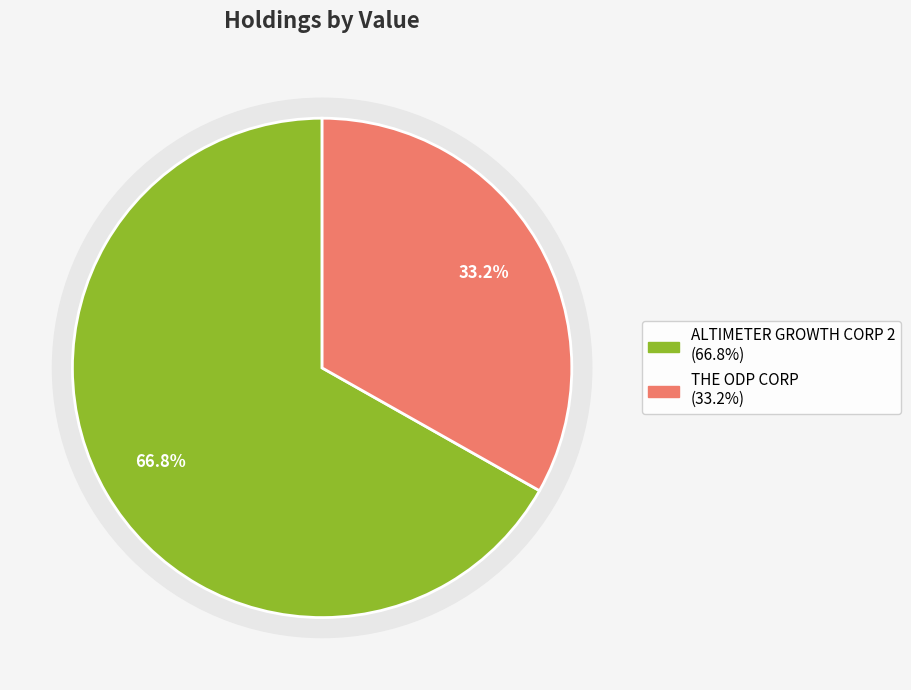

Rank the categories by value from highest to lowest.

ALTIMETER GROWTH CORP 2, THE ODP CORP